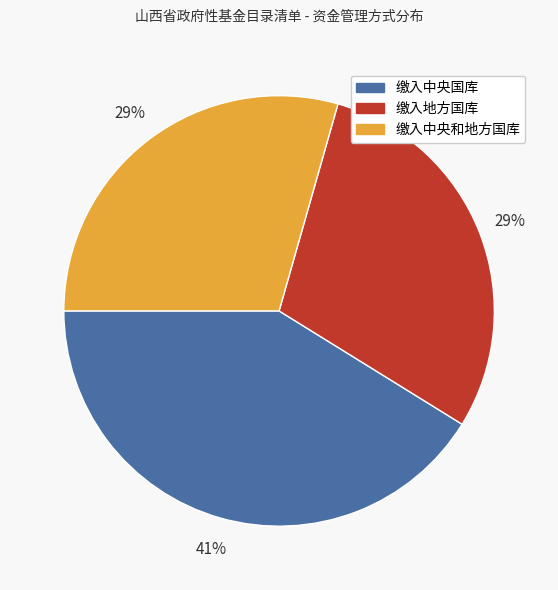

Combined, do 缴入中央国库 and 缴入地方国库 account for over 50%?

Yes